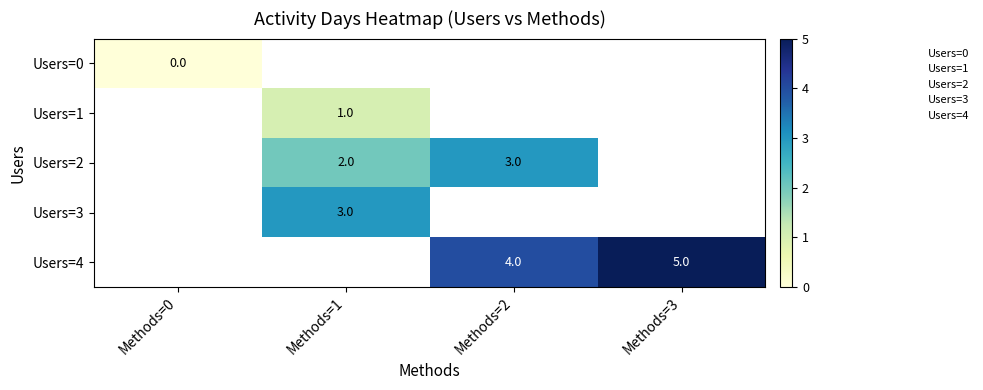

Which has a higher value, Methods=0 or Methods=1?

Methods=1